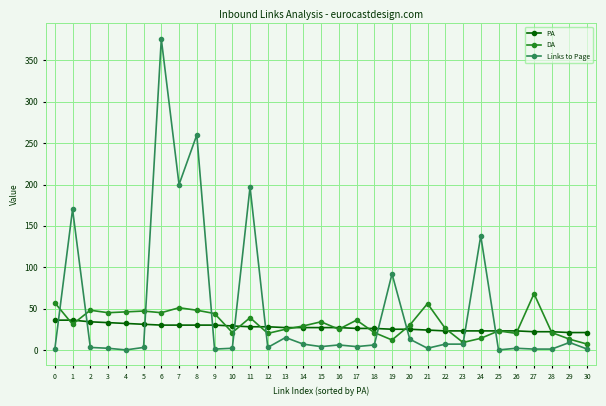

The value of DA at 3 is 79. True or false?

False